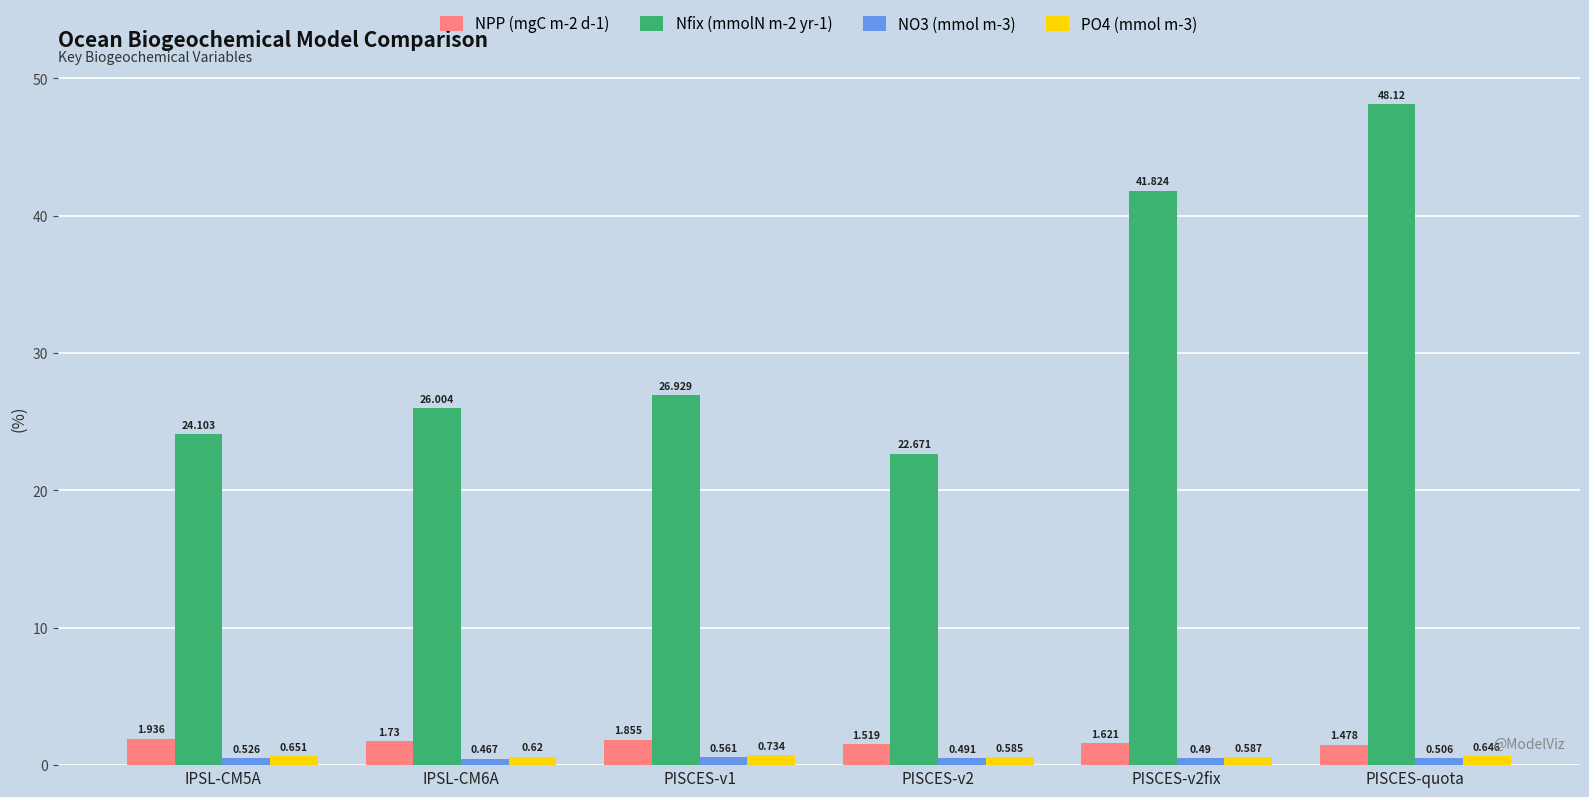

Where is NPP (mgC m-2 d-1) nearest to the value 1?

PISCES-quota